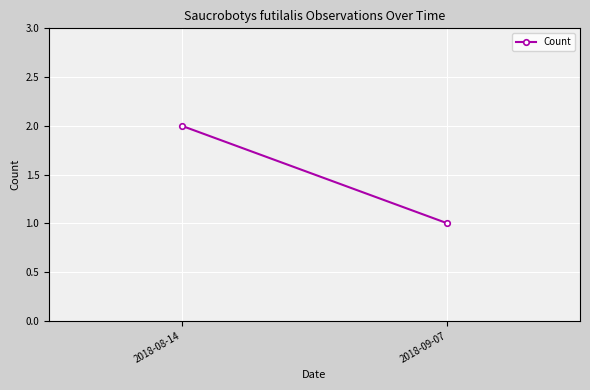

Reading left to right, list all the values displayed in this chart.

2	1